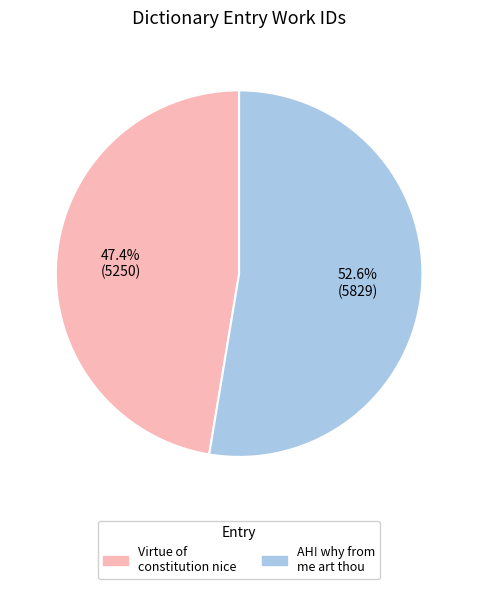

Does any single category account for the majority?

Yes